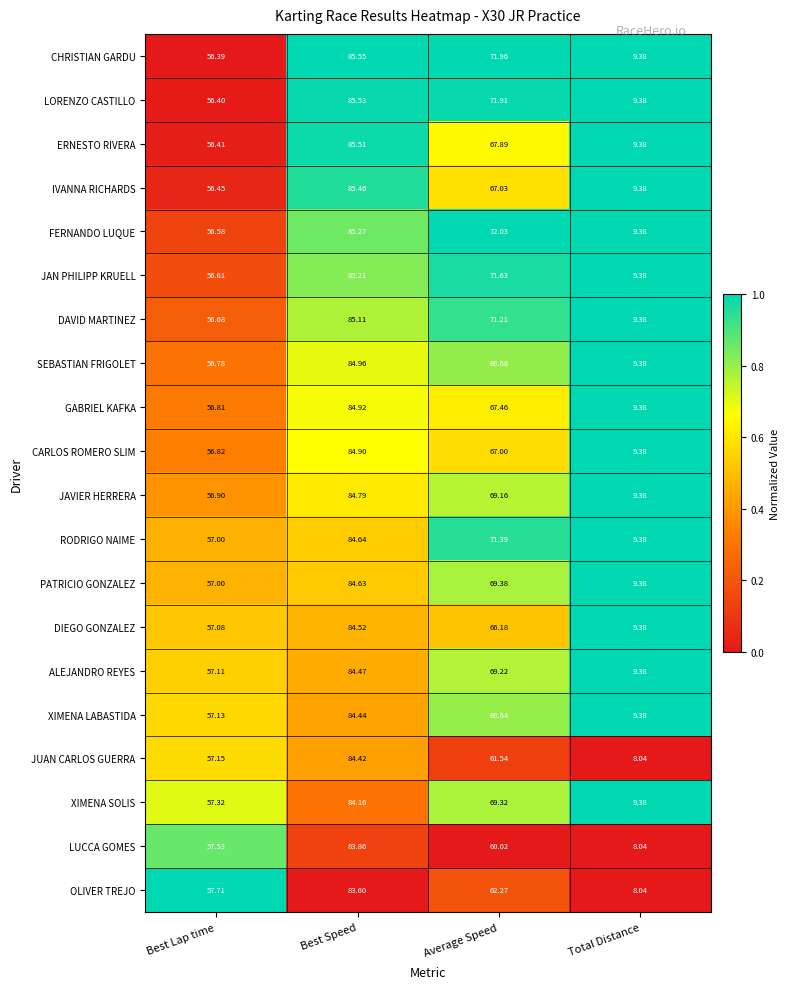

Which category has the lowest value across all series?

Total Distance